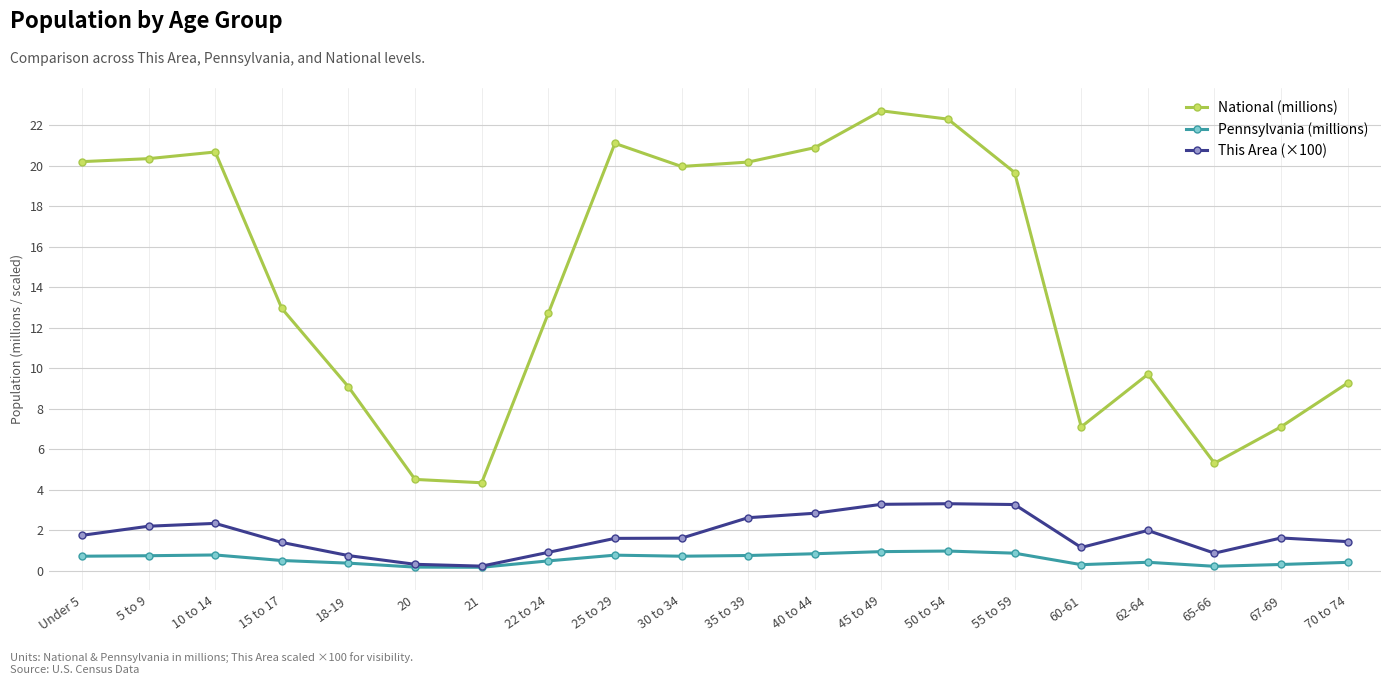

Read the Pennsylvania (millions) value at 10 to 14.

0.8